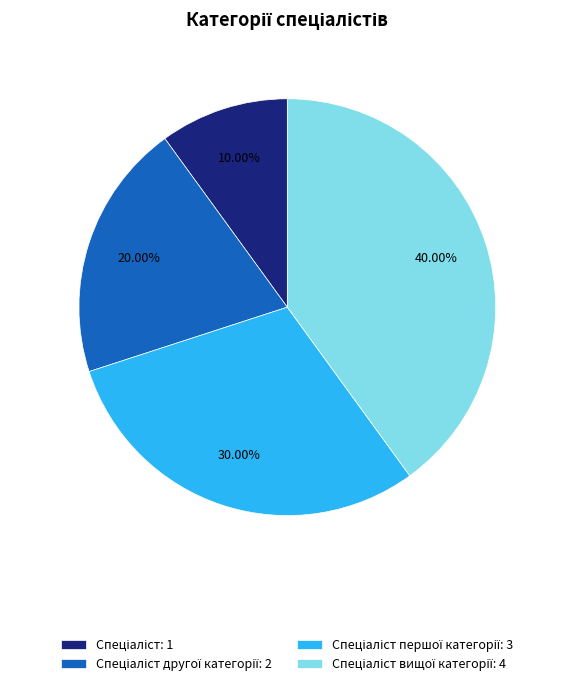

Is there a majority slice in this chart?

No